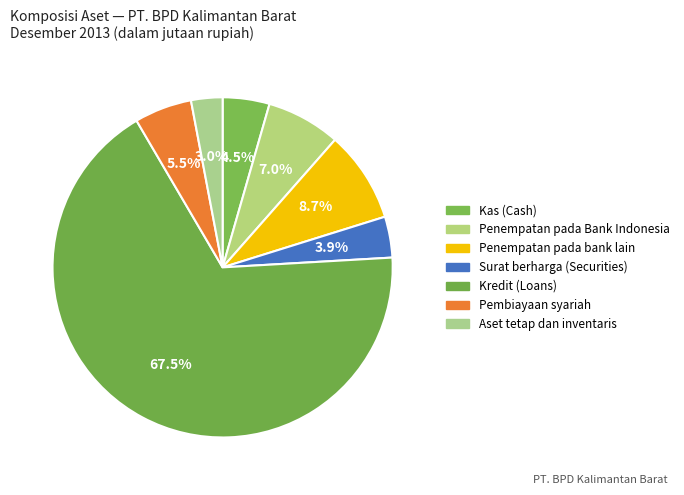

How many segments does this pie chart have?

7